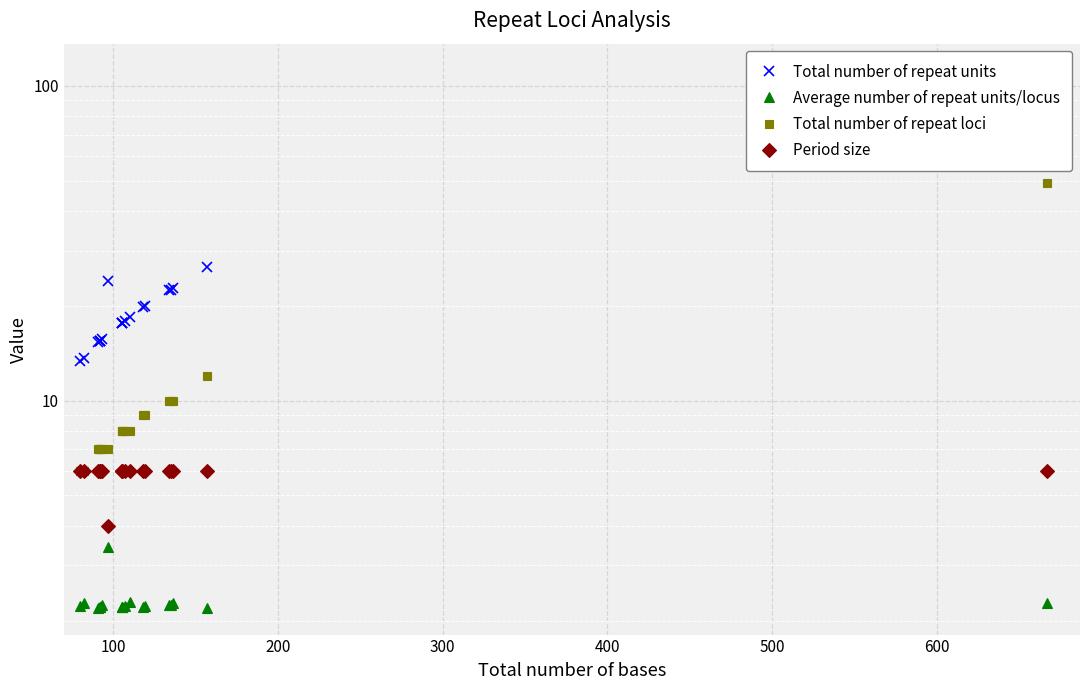

The value of Total number of repeat loci at 500 is 13.0. True or false?

False